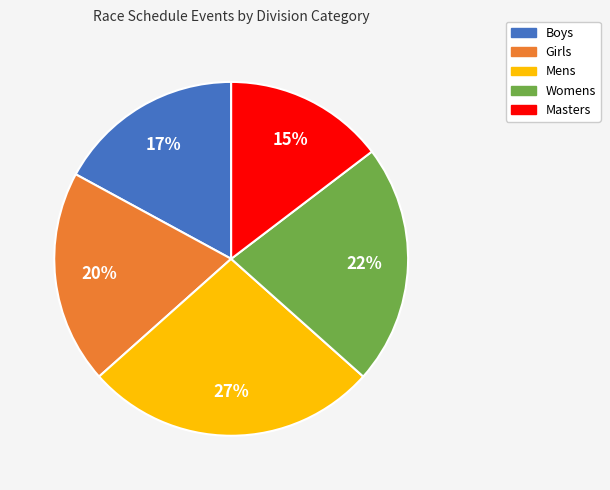

Does Mens represent more than half of the total?

No